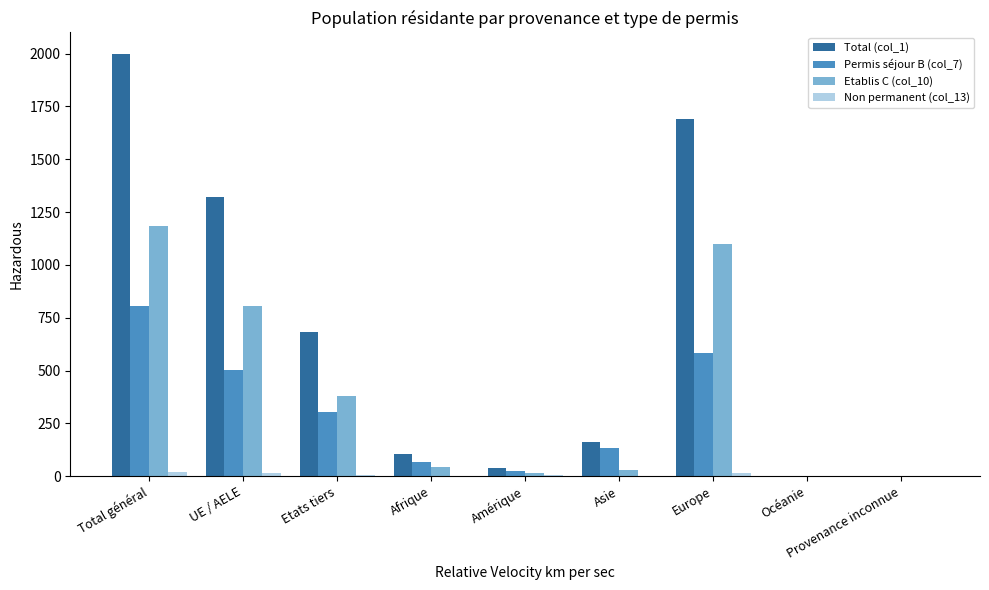

Does the chart contain stacked bars?

No